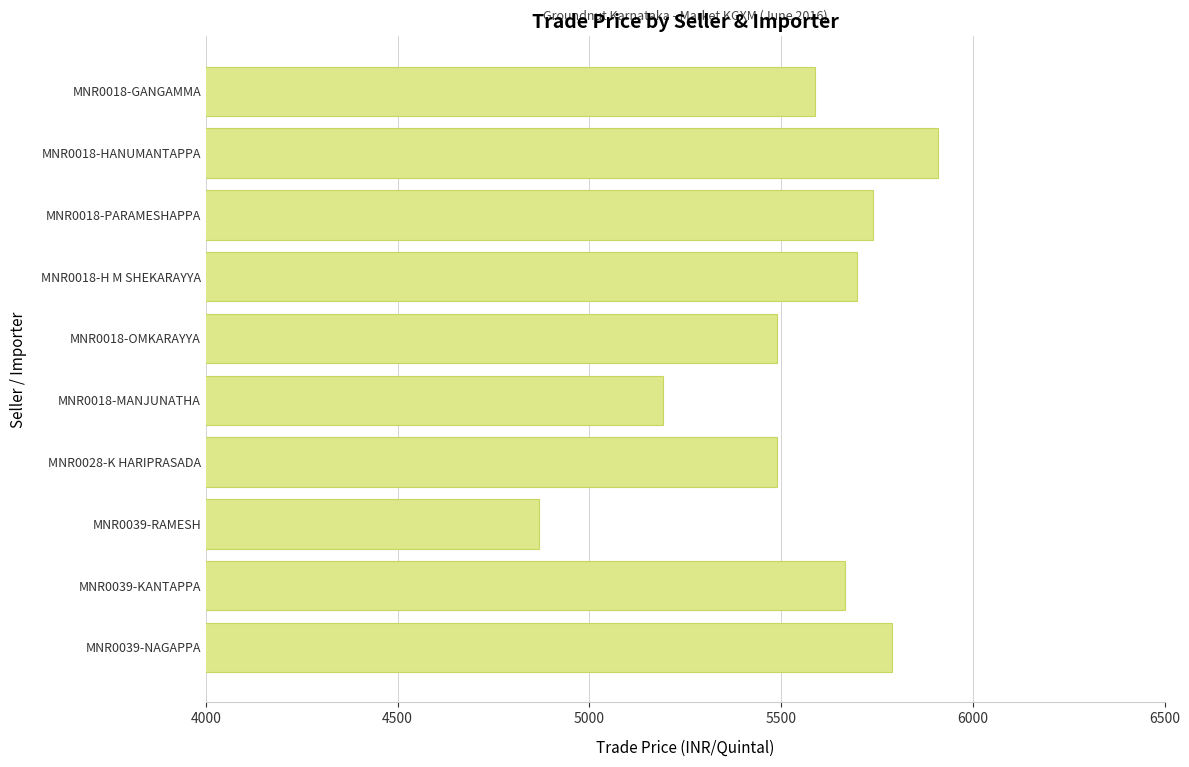

The value at MNR0018-H M SHEKARAYYA is 5699. True or false?

True